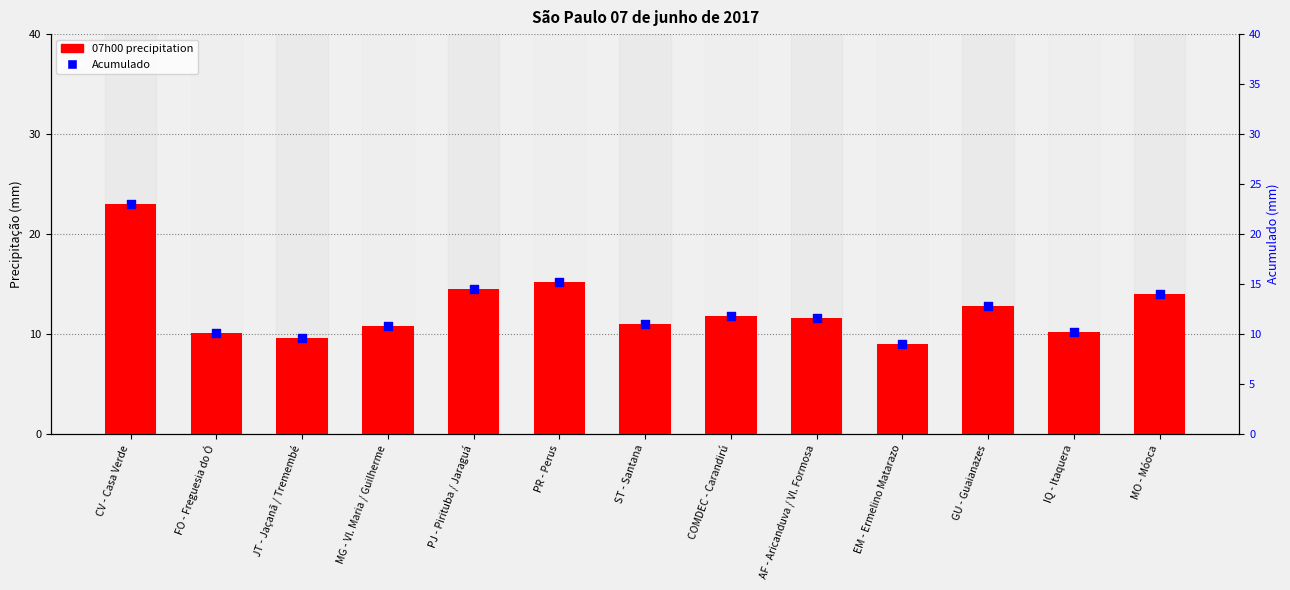

What is the total value across all series at FO - Freguesia do Ó?

20.2